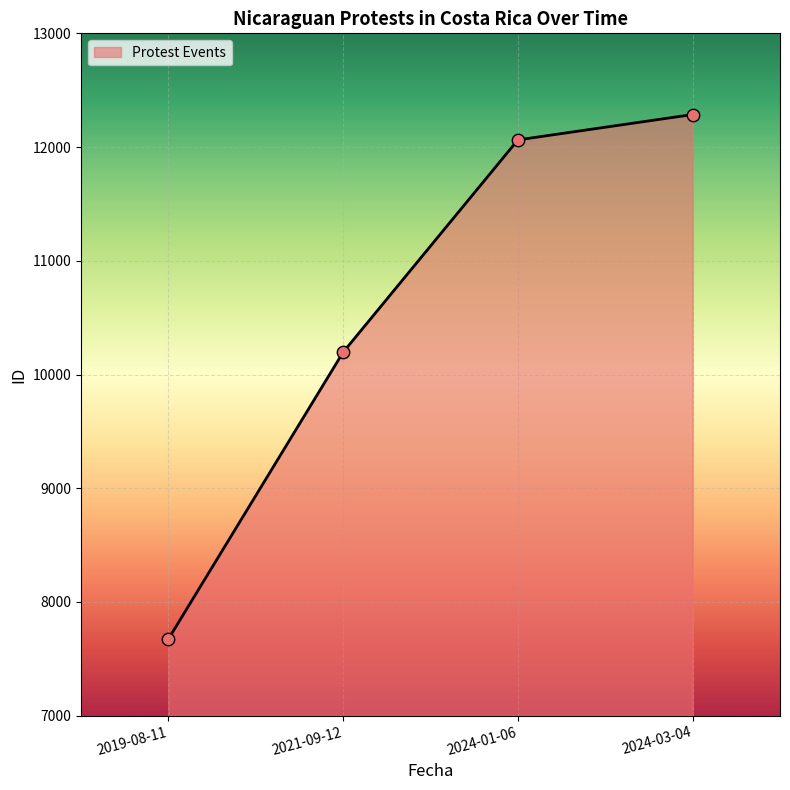

What is the change in value from 2019-08-11 to 2021-09-12?

+2522